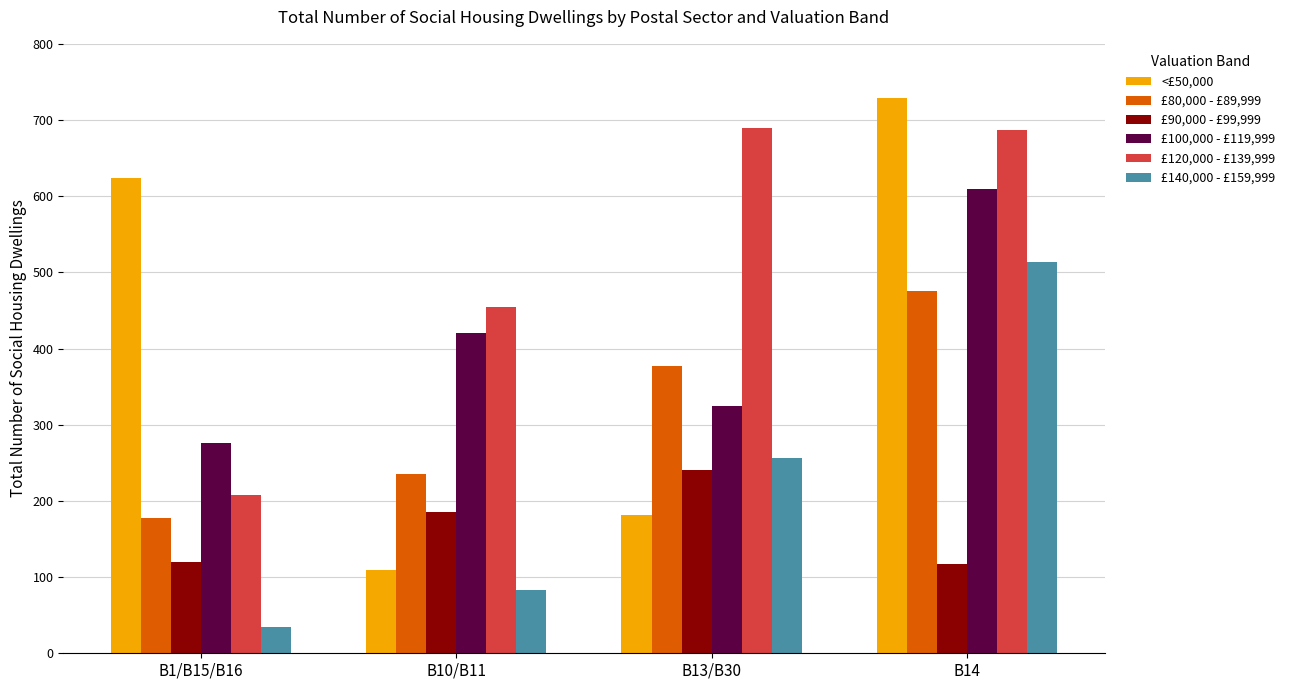

How many bars are there in total?

24